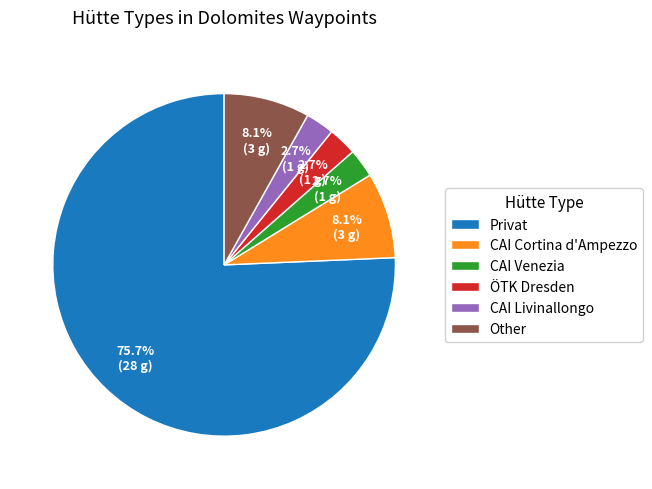

Which slice is the largest?

Privat